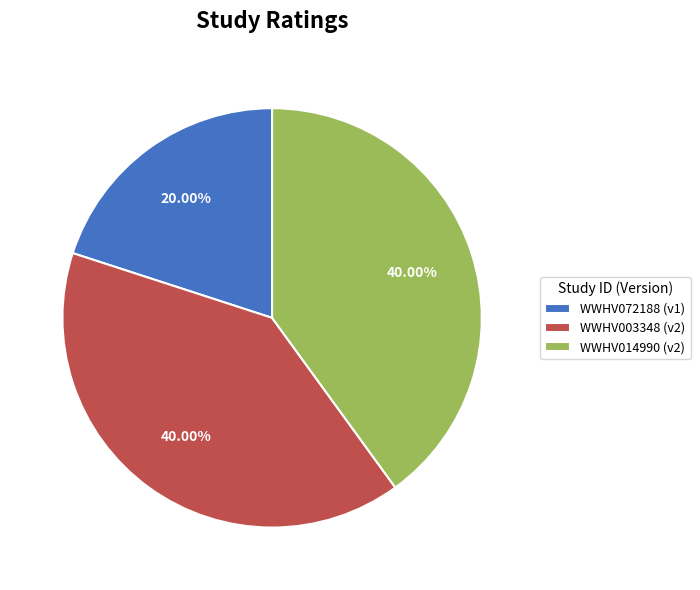

Which has a higher value, WWHV014990 or WWHV072188?

WWHV014990